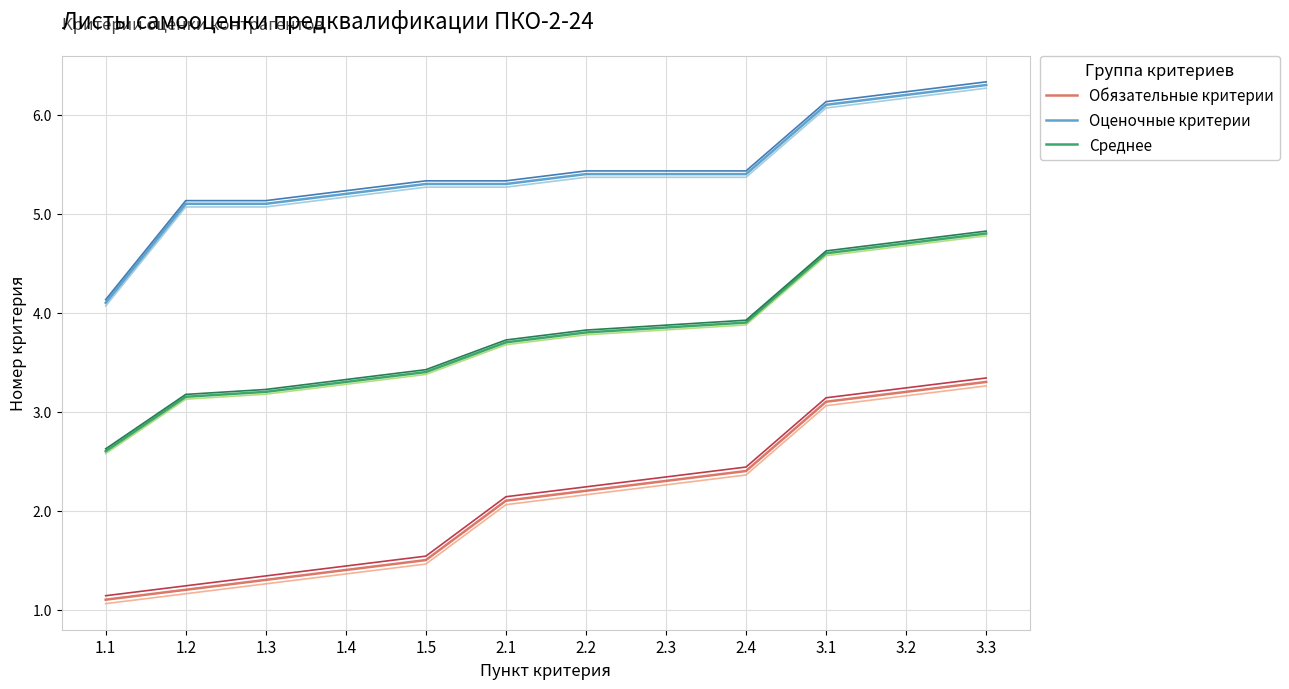

True or false: Обязательные критерии has more than 2 points higher than both neighbors.

False